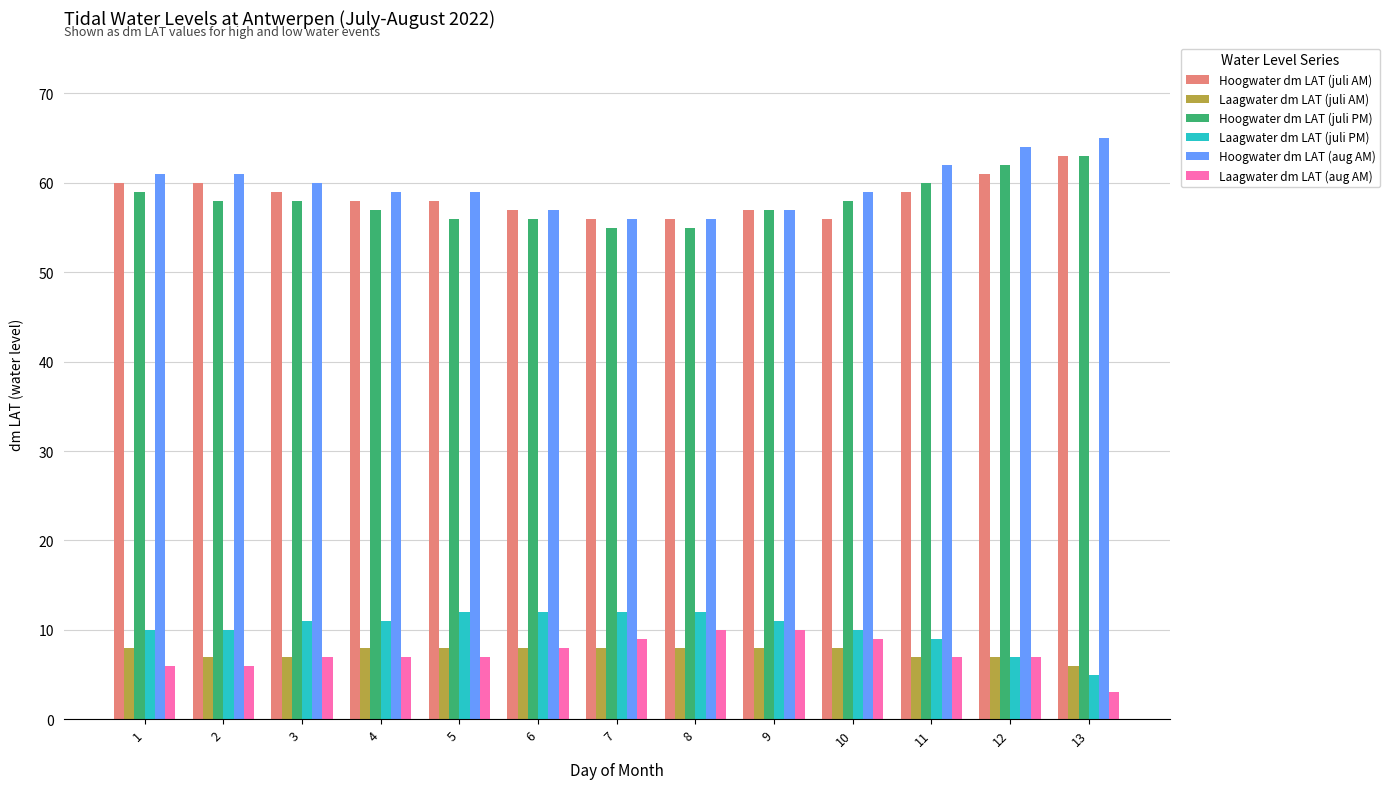

What is the value of the Laagwater dm LAT (aug AM) bar at the 1st from the left?

6